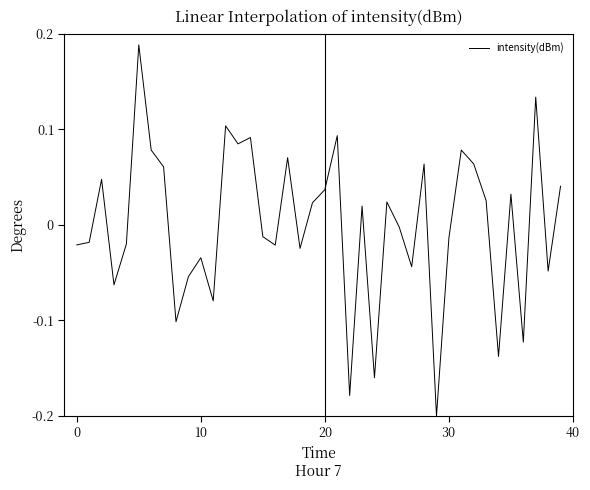

What is the difference between the second highest and minimum values?

0.3